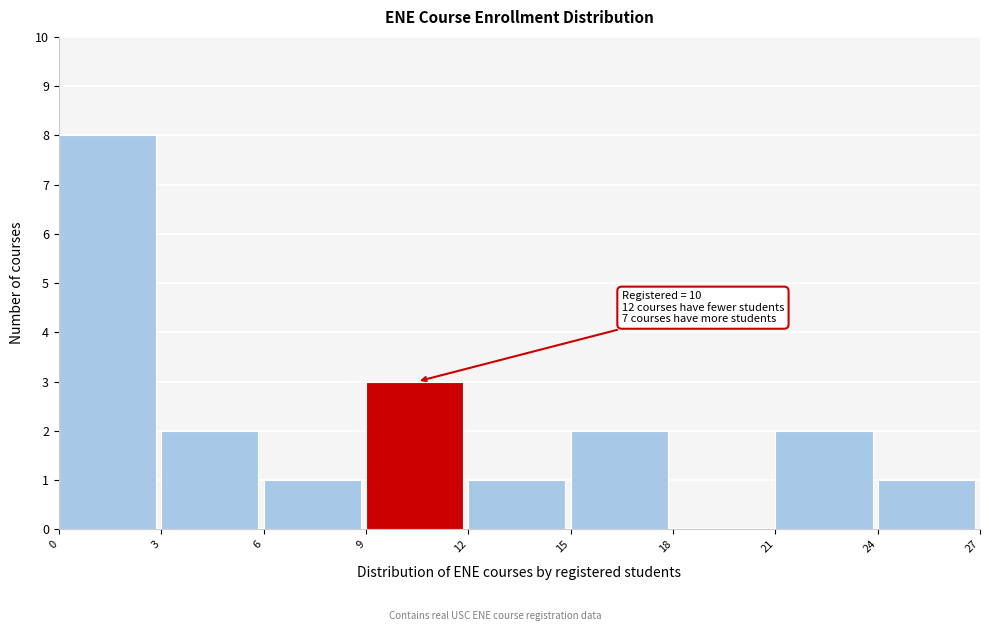

Which range on the x-axis has the tallest bar?

0 to 3